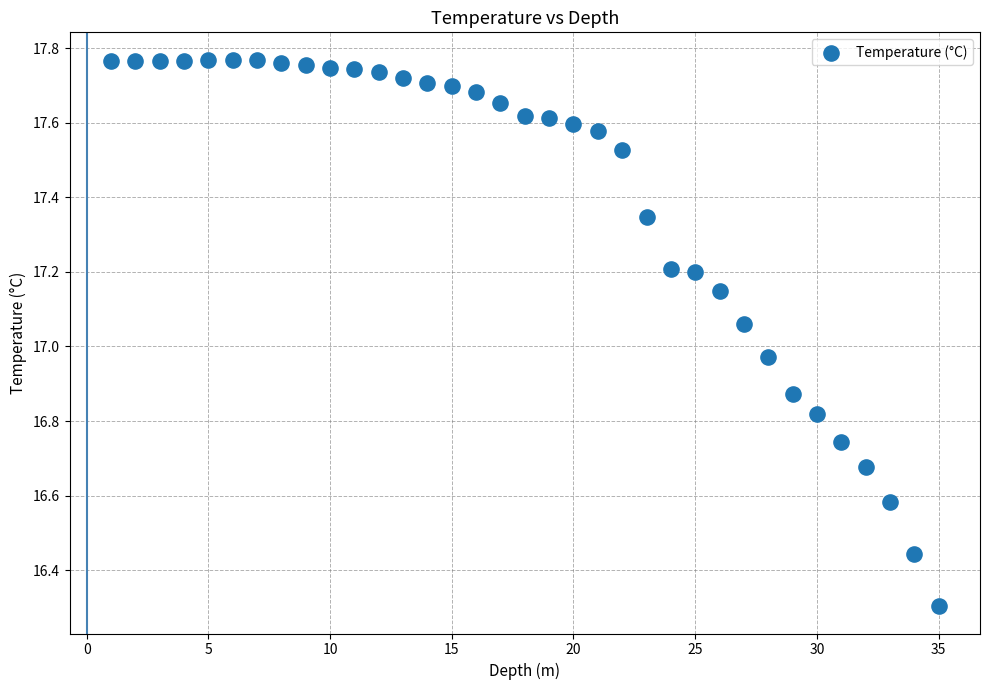

What is the range of X values (max minus min)?

34.0